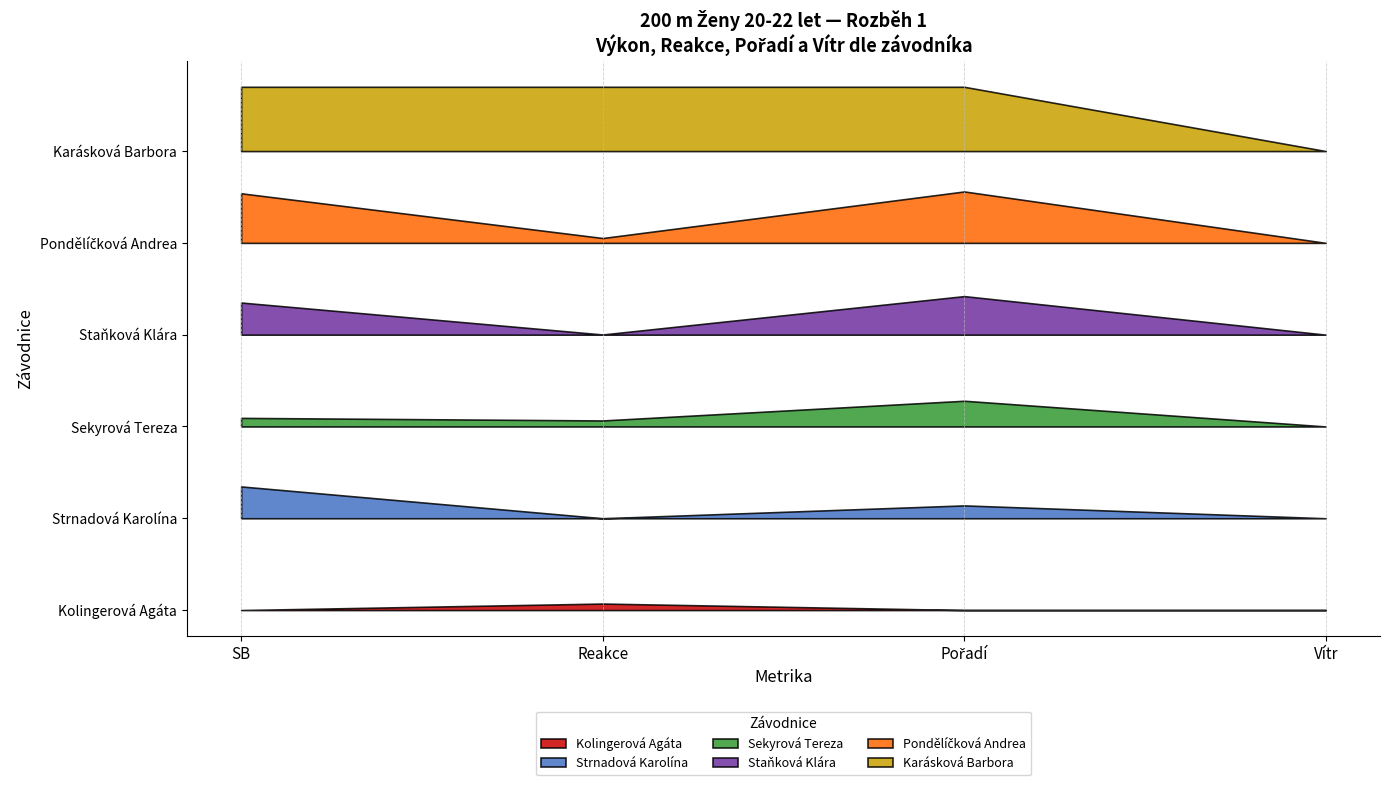

What is the maximum value shown in the chart?

27.0